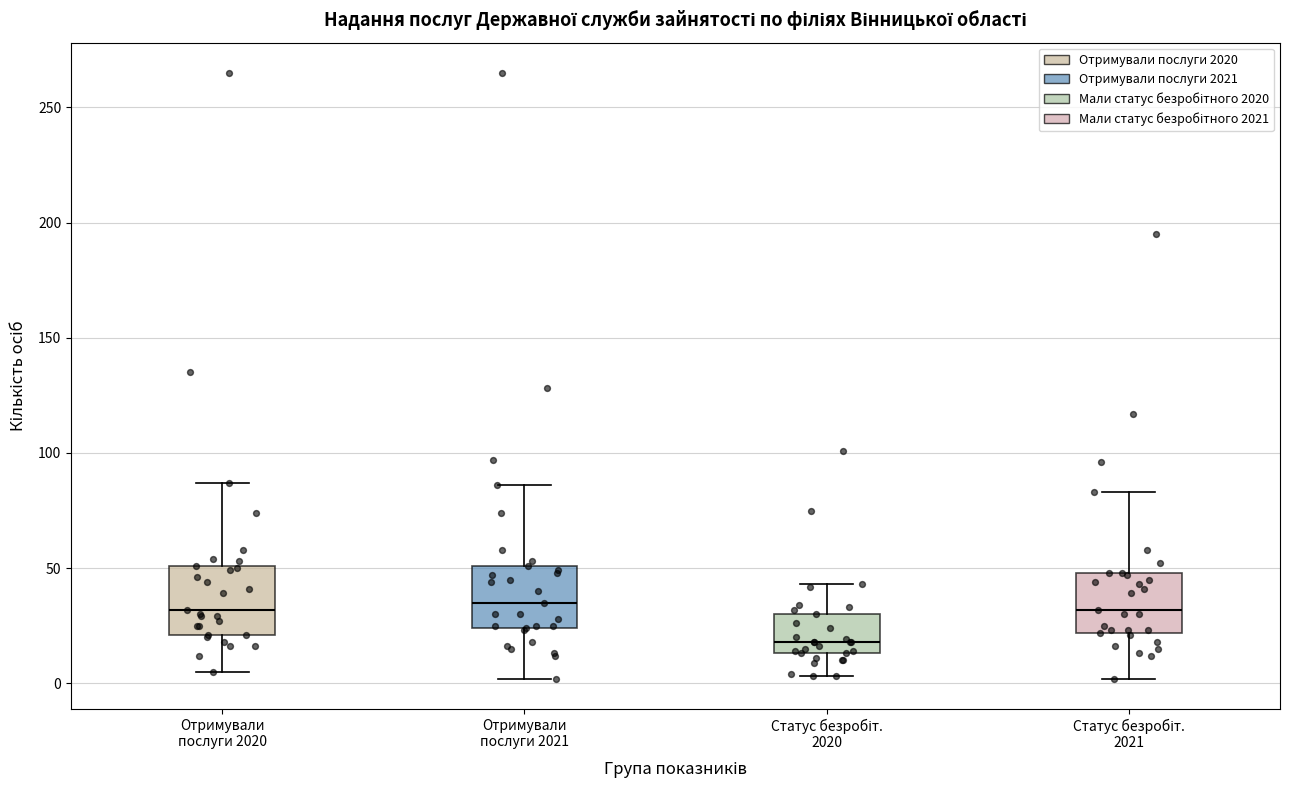

Which box has the lowest median line?

Статус безробіт. 2020